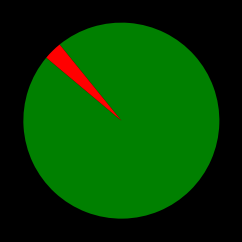

Does any single category account for the majority?

Yes